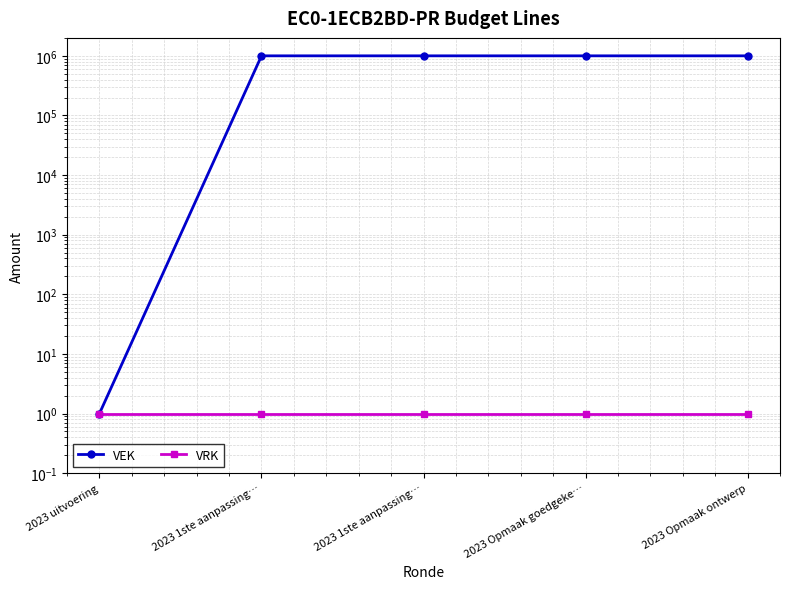

Reading left to right, extract all data points from this chart.

VEK: 1	1000000	1000000	1000000	1000000
VRK: 1	1	1	1	1